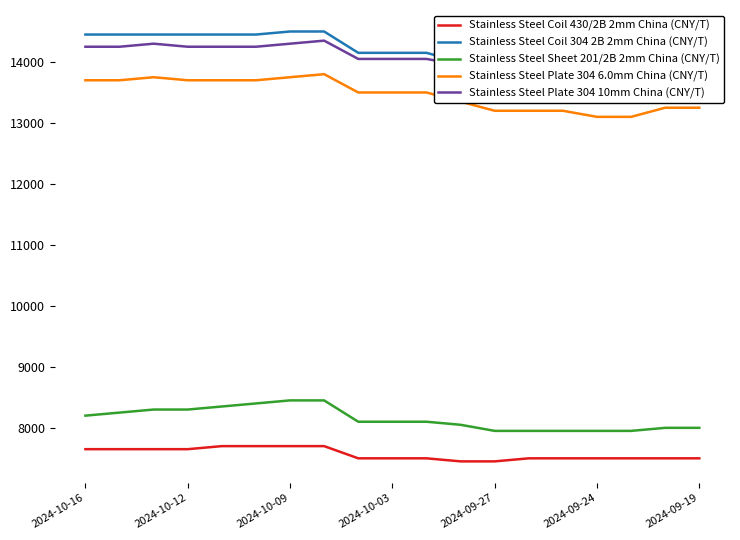

True or false: Stainless Steel Plate 304 10mm China (CNY/T) and Stainless Steel Plate 304 6.0mm China (CNY/T) cross at least once.

False